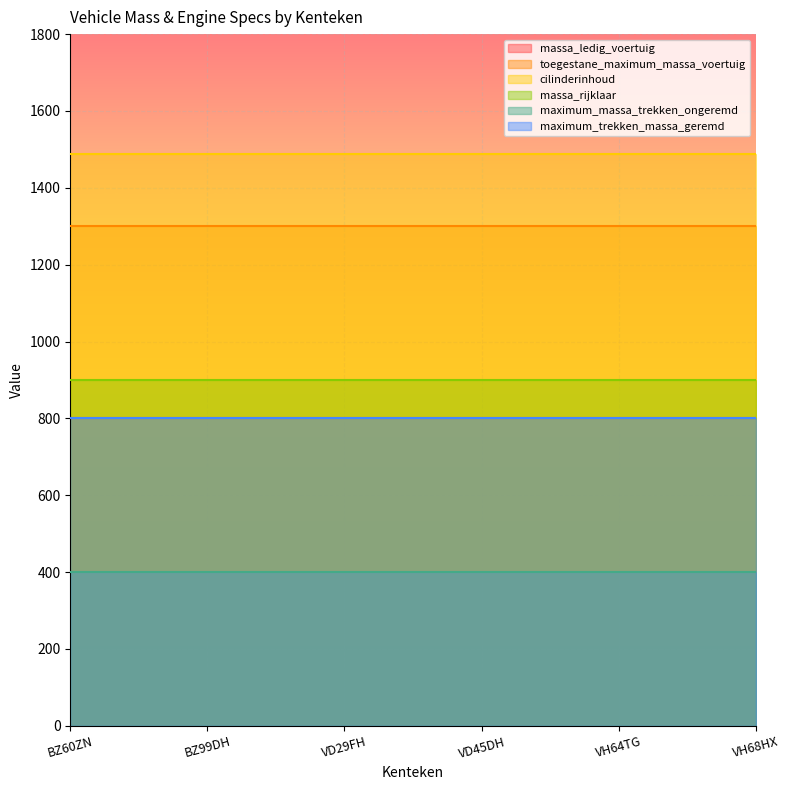

What are all the series names shown in the legend?

massa_ledig_voertuig, toegestane_maximum_massa_voertuig, cilinderinhoud, massa_rijklaar, maximum_massa_trekken_ongeremd, maximum_trekken_massa_geremd